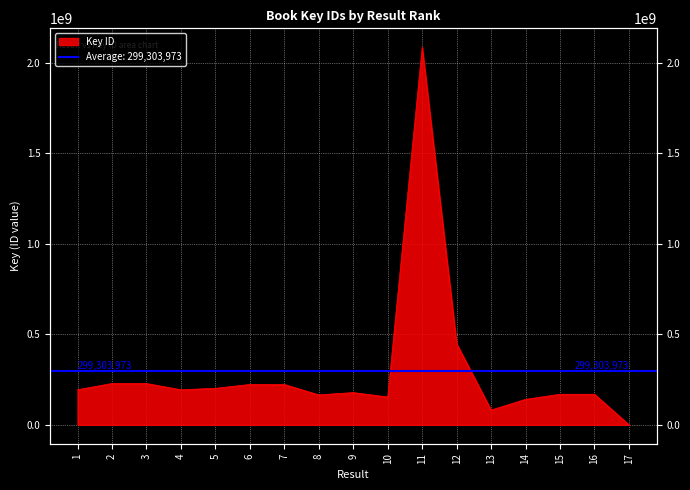

How many data points are above 194038665?

8